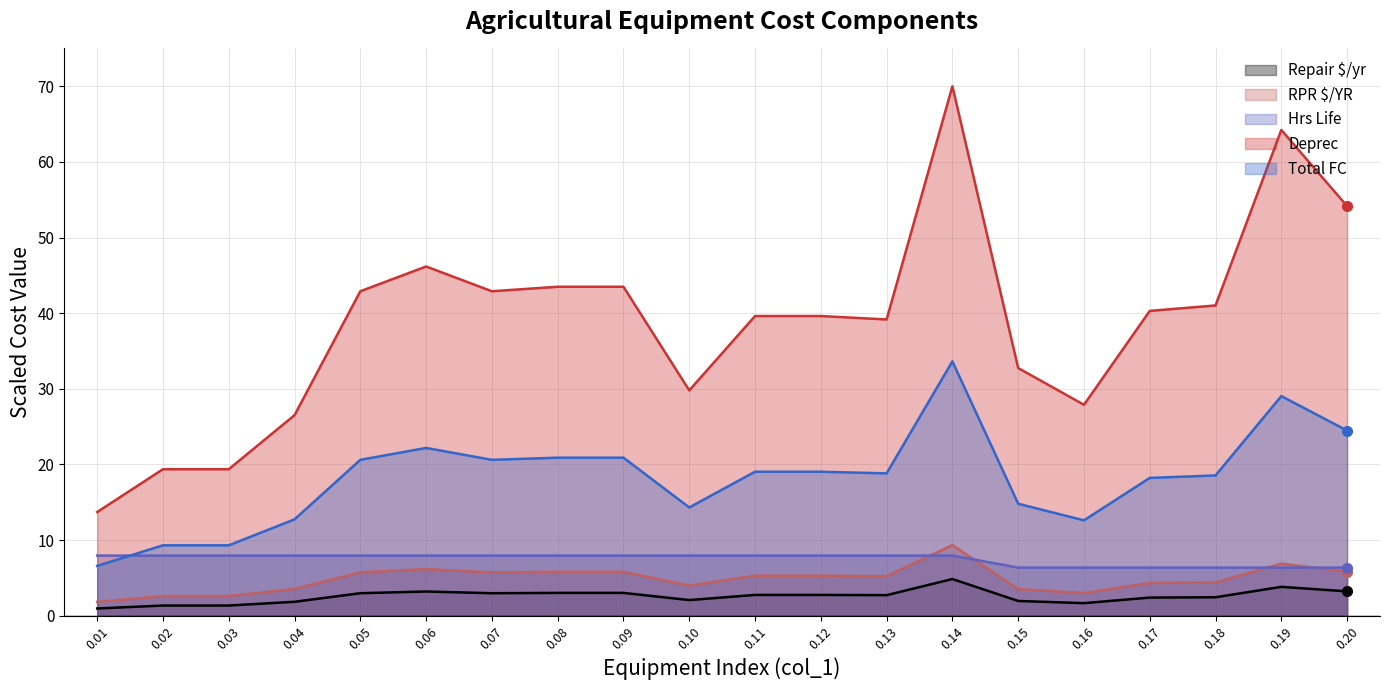

True or false: RPR $/YR and Total FC intersect in this chart.

False